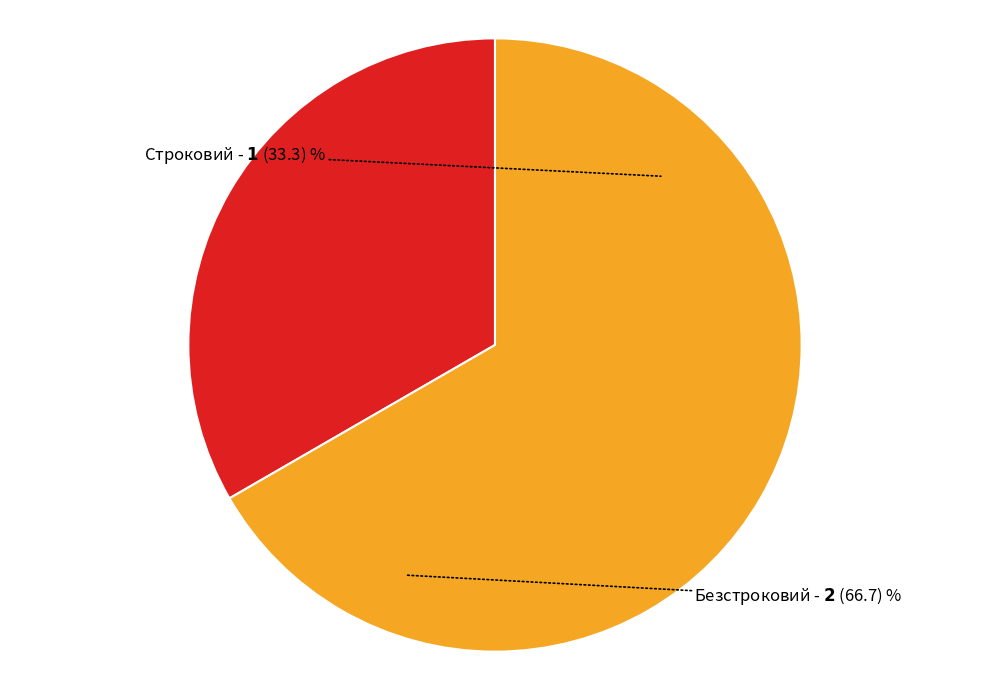

What is the ratio of the value at Строковий to the value at Безстроковий?

0.5